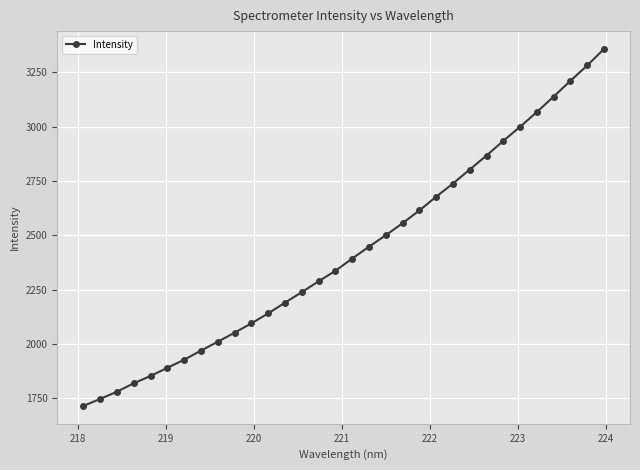

What is the difference between the maximum and minimum values?

1644.0